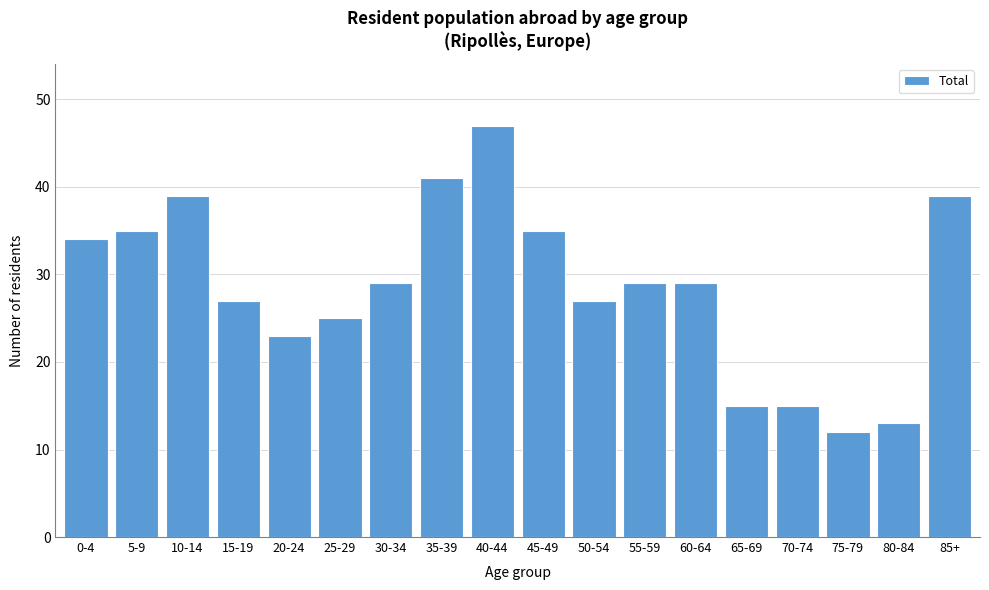

Reading right to left, list all the values displayed in this chart.

85+=39	80-84=13	75-79=12	70-74=15	65-69=15	60-64=29	55-59=29	50-54=27	45-49=35	40-44=47	35-39=41	30-34=29	25-29=25	20-24=23	15-19=27	10-14=39	5-9=35	0-4=34